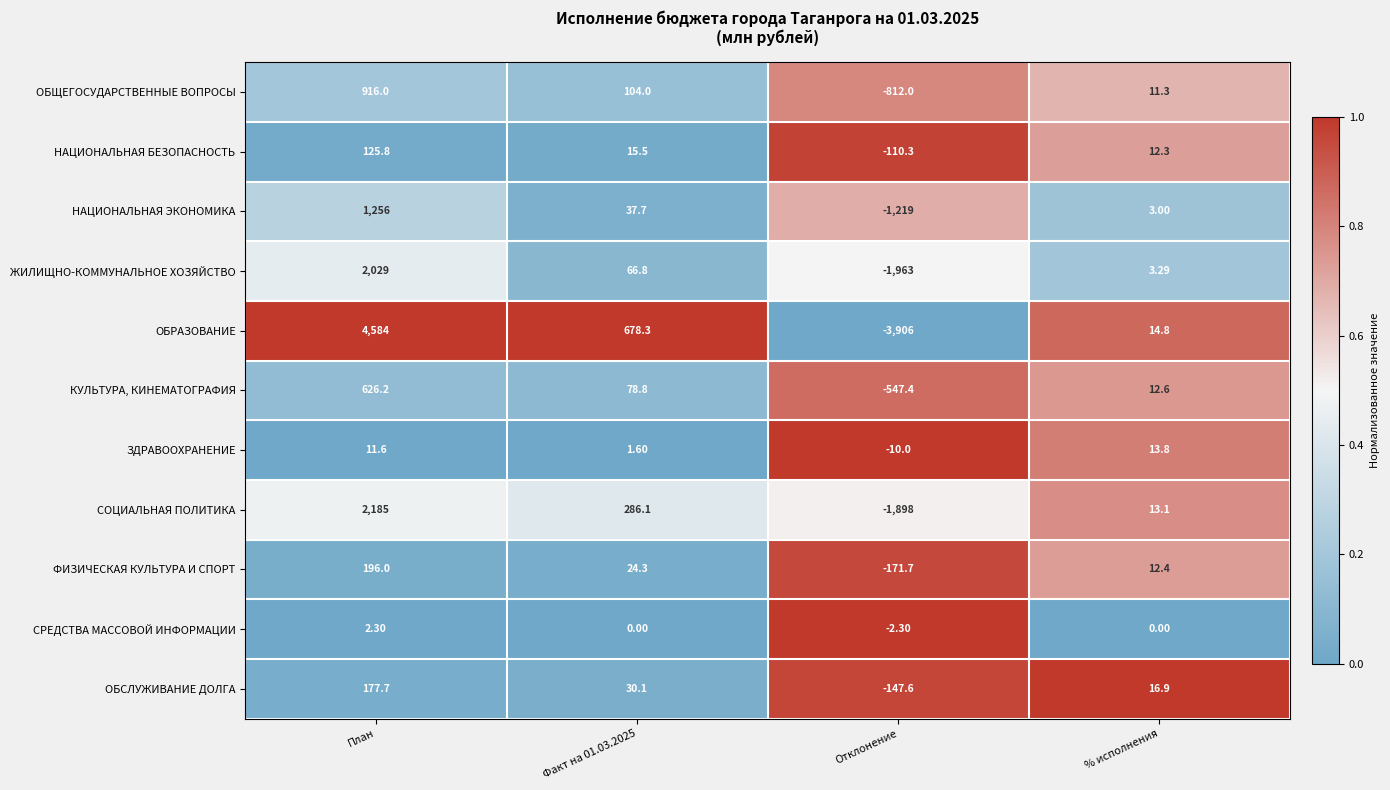

At which category is the sum across all series the highest?

План